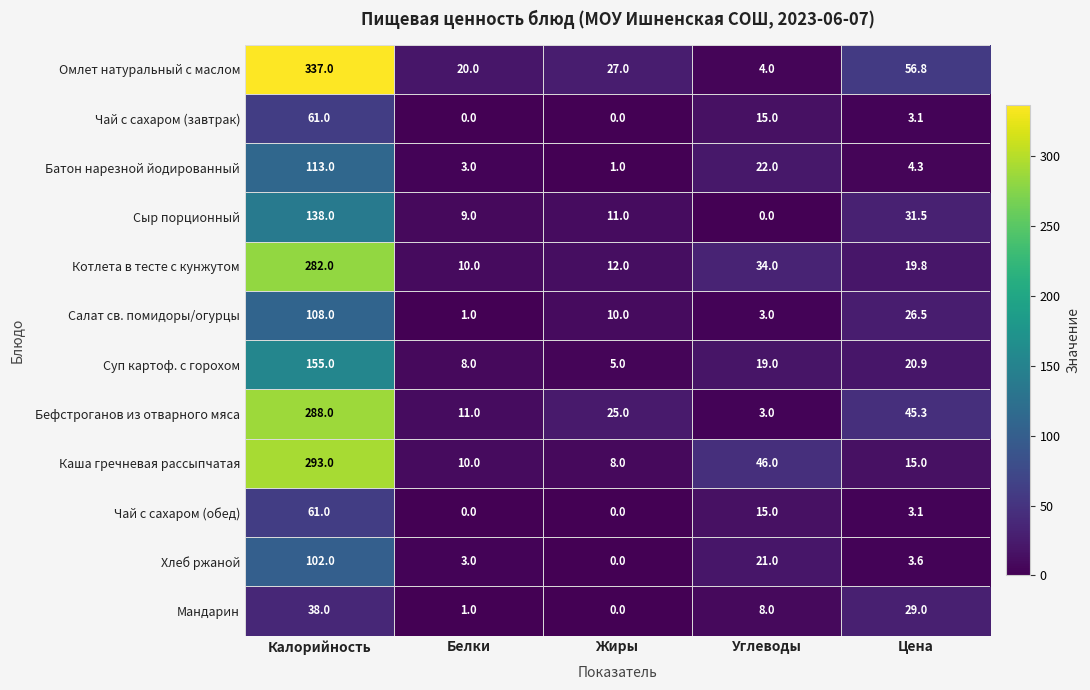

Which series changed the most between Калорийность and Углеводы?

Омлет натуральный с маслом